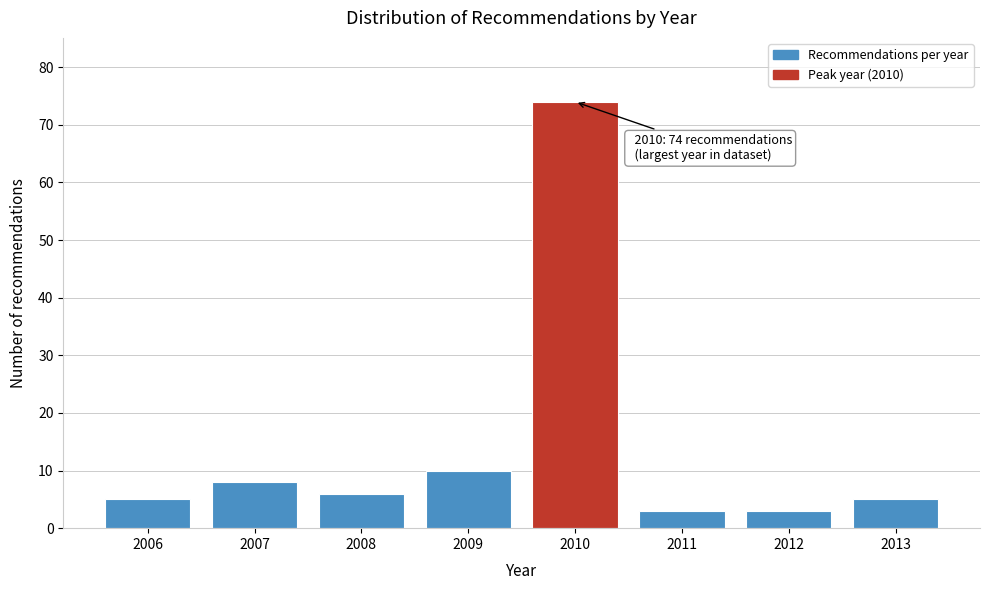

Reading left to right, transcribe all the data shown in this chart.

5	8	6	10	74	3	3	5